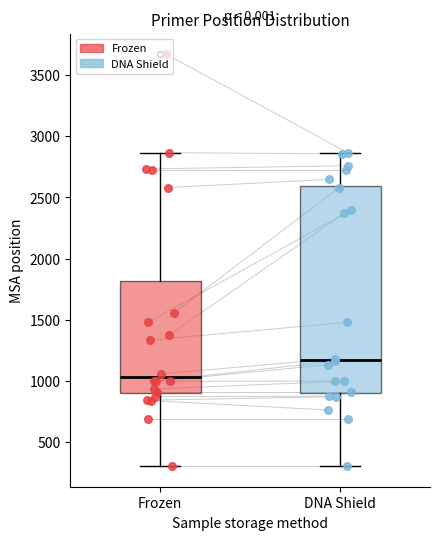

Which box has the lowest median line?

Frozen